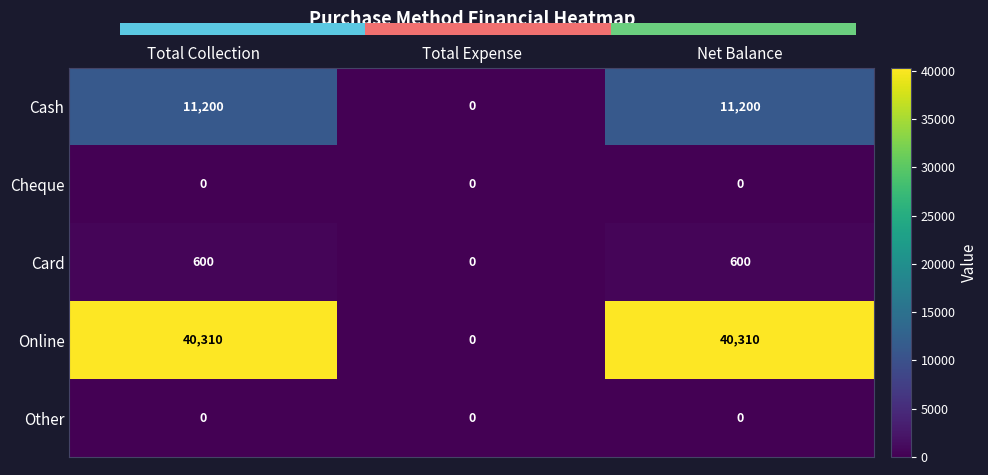

Rank the series by their maximum value, from lowest to highest.

Cheque, Other, Card, Cash, Online